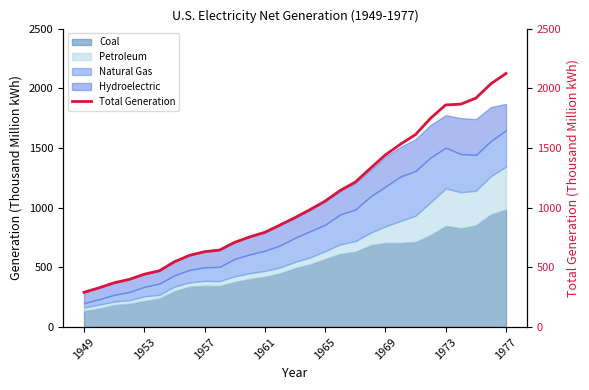

How many categories are shown in the chart?

29